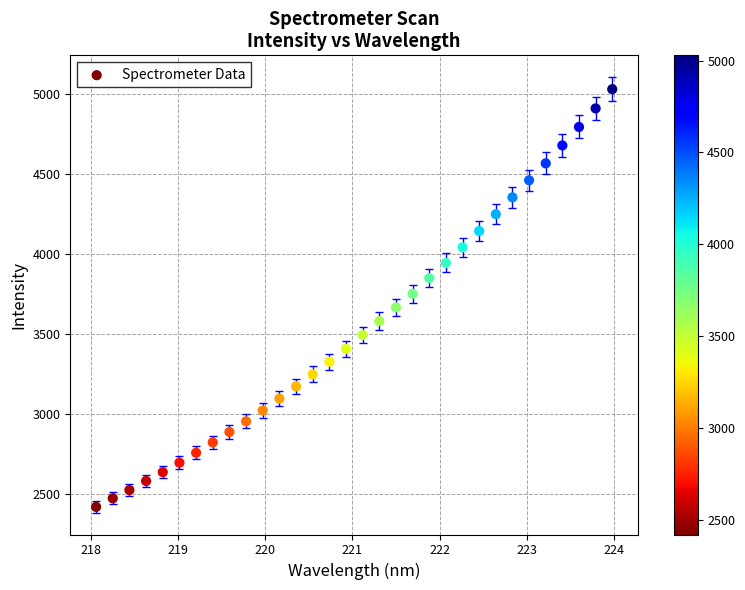

What is the range of X values (max minus min)?

5.9